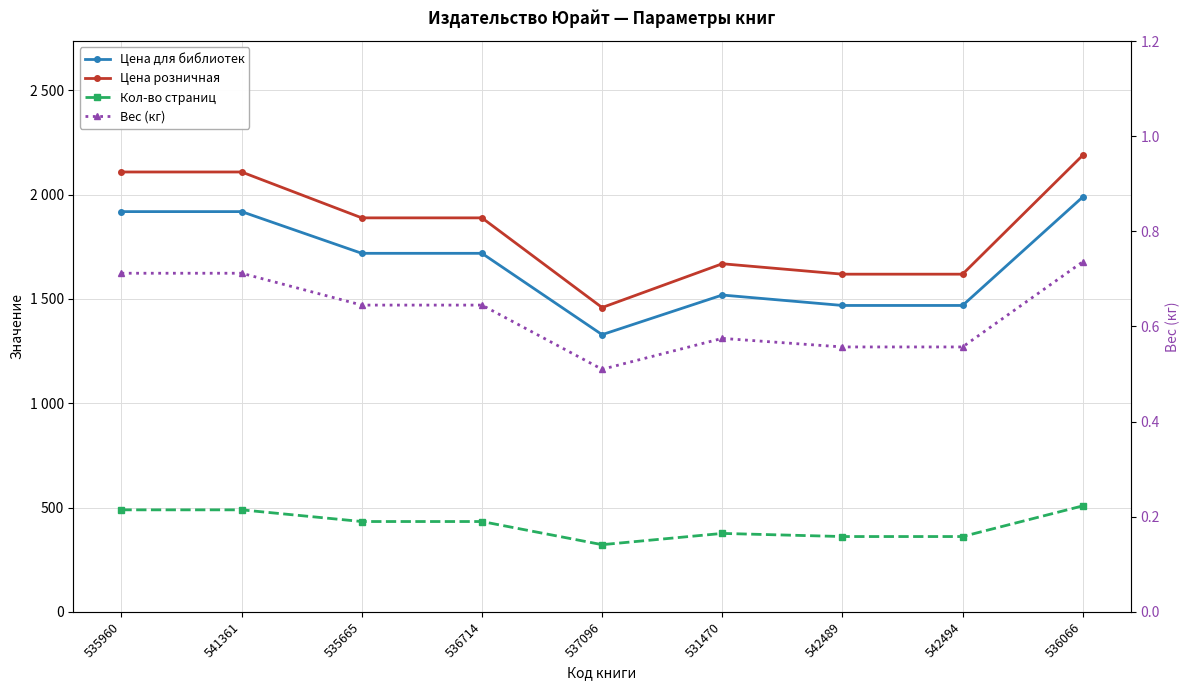

True or false: Цена розничная has a value of 2436.2 at 537096.

False